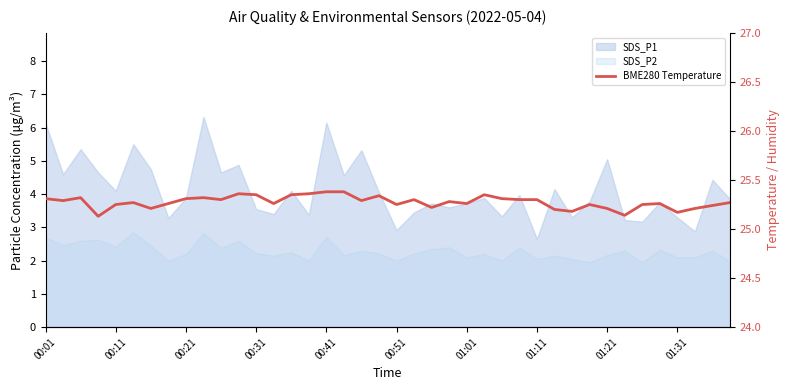

The chart shows a value of 25.2 at 30. True or false?

True